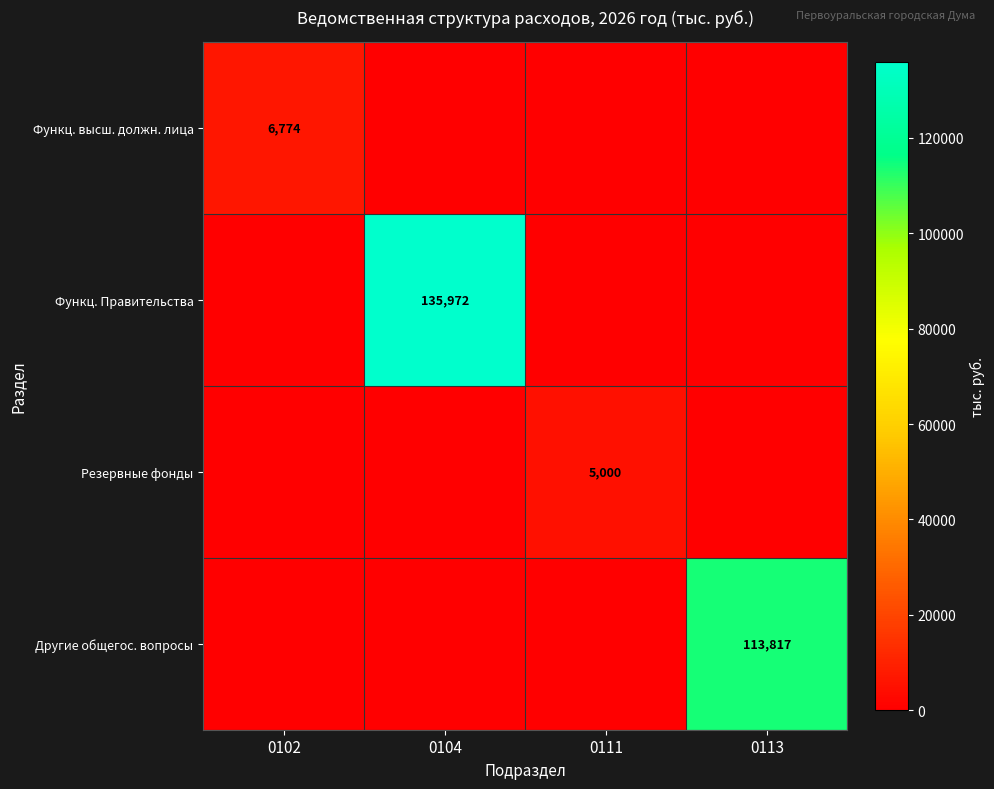

True or false: Другие общегос. вопросы has a value of 113817 at 0113.

True